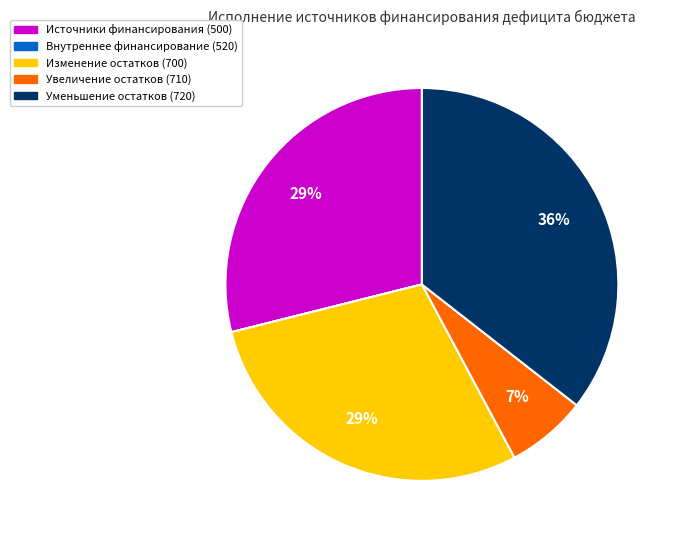

Does any single category account for the majority?

No